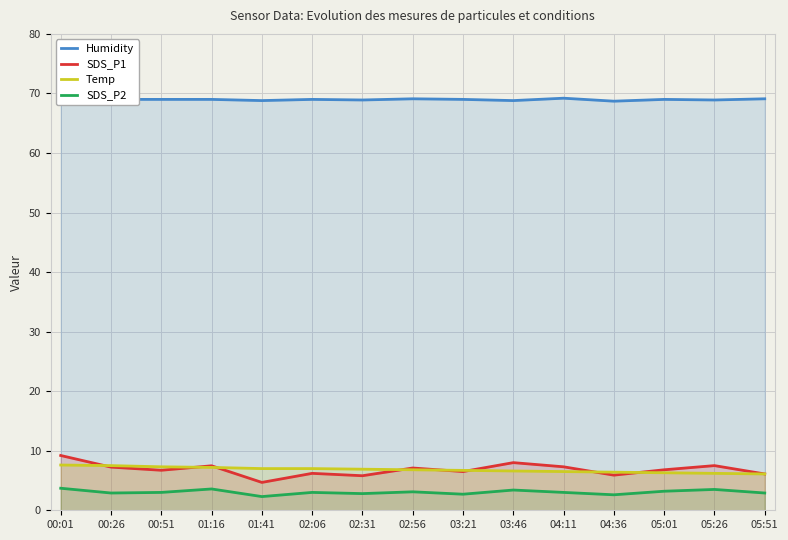

Is the value of SDS_P2 at 04:11 greater than the value of Humidity at 02:31?

No